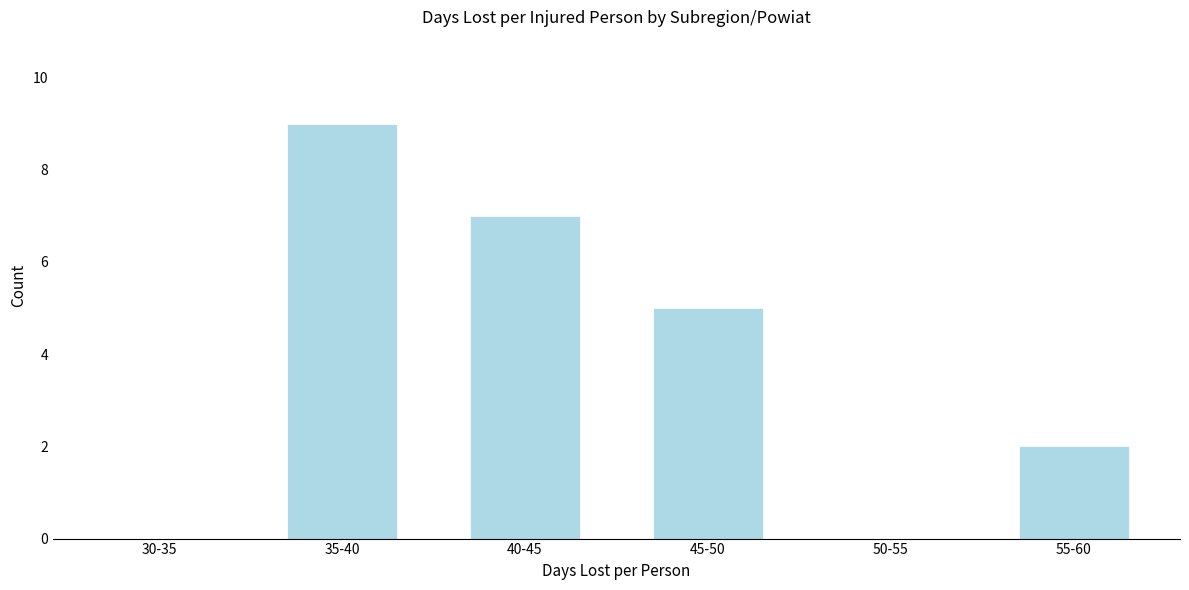

Reading left to right, list all the values displayed in this chart.

30-35=0	35-40=9	40-45=7	45-50=5	50-55=0	55-60=2